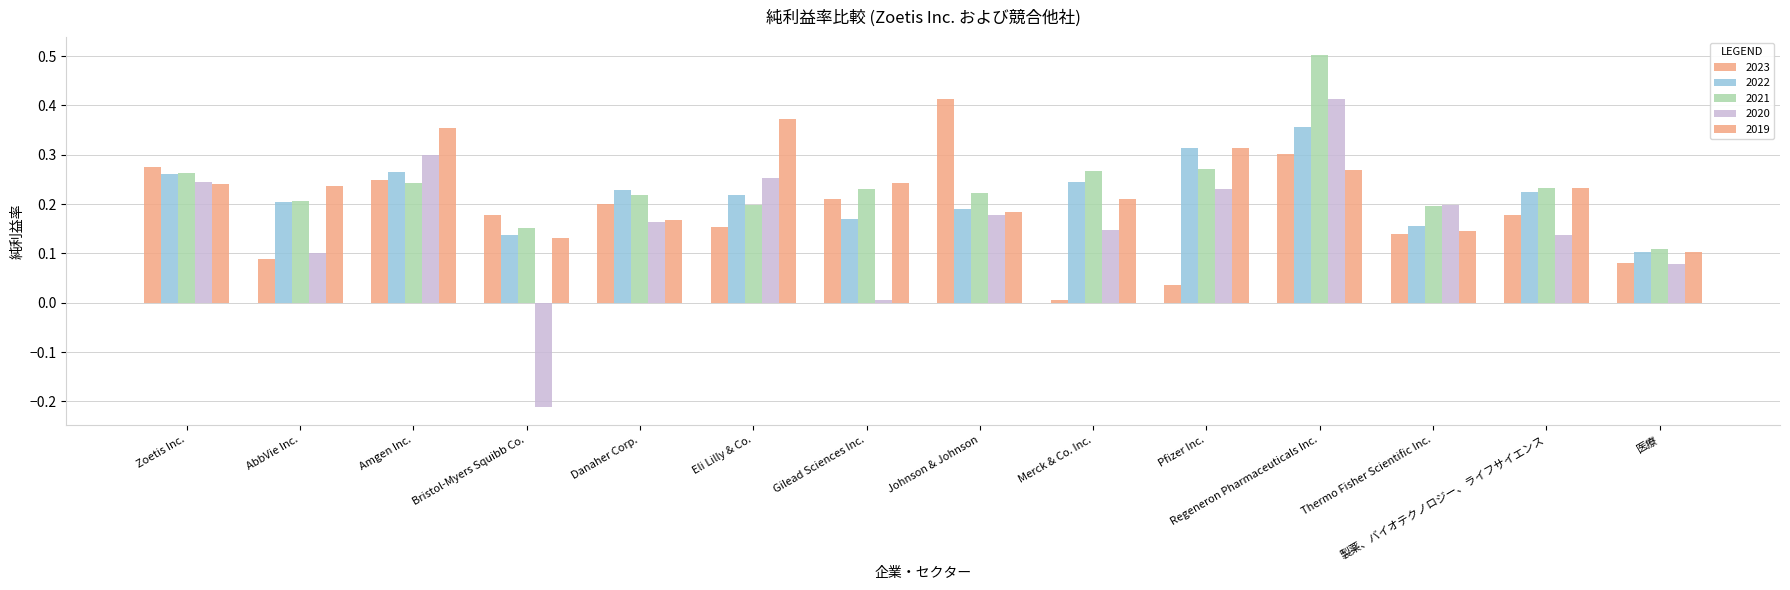

What is the total value across all series at Zoetis Inc.?

1.3